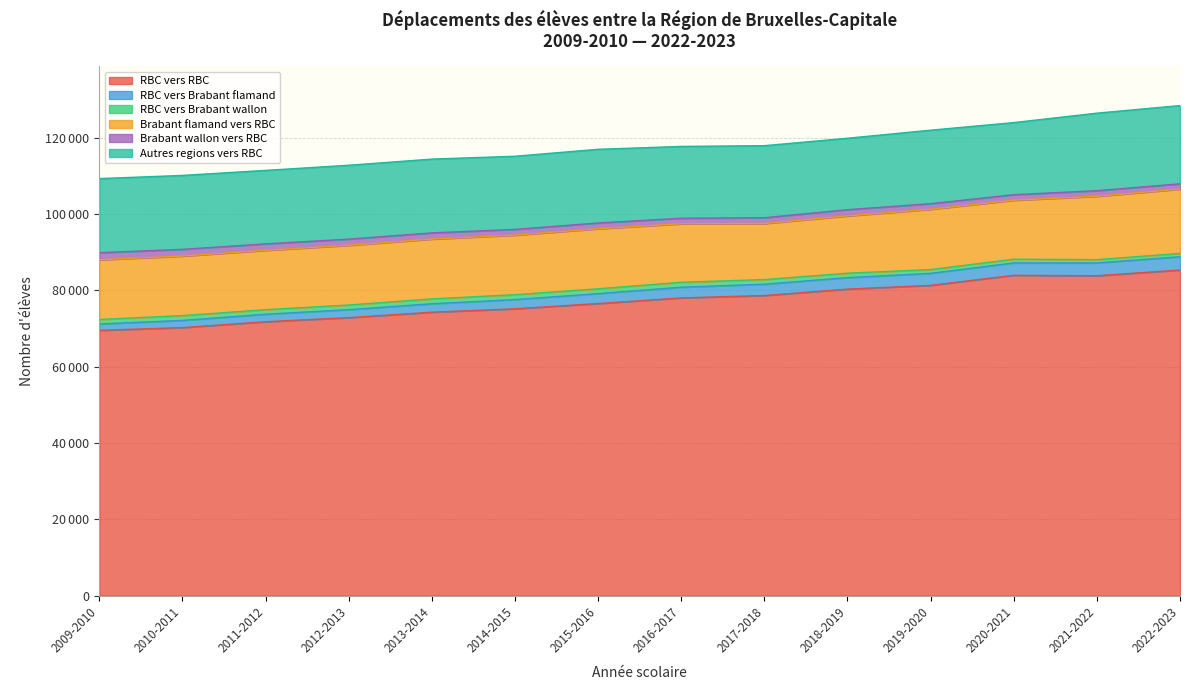

What is the difference between the second highest and second lowest values in the Brabant flamand vers RBC series?

1588